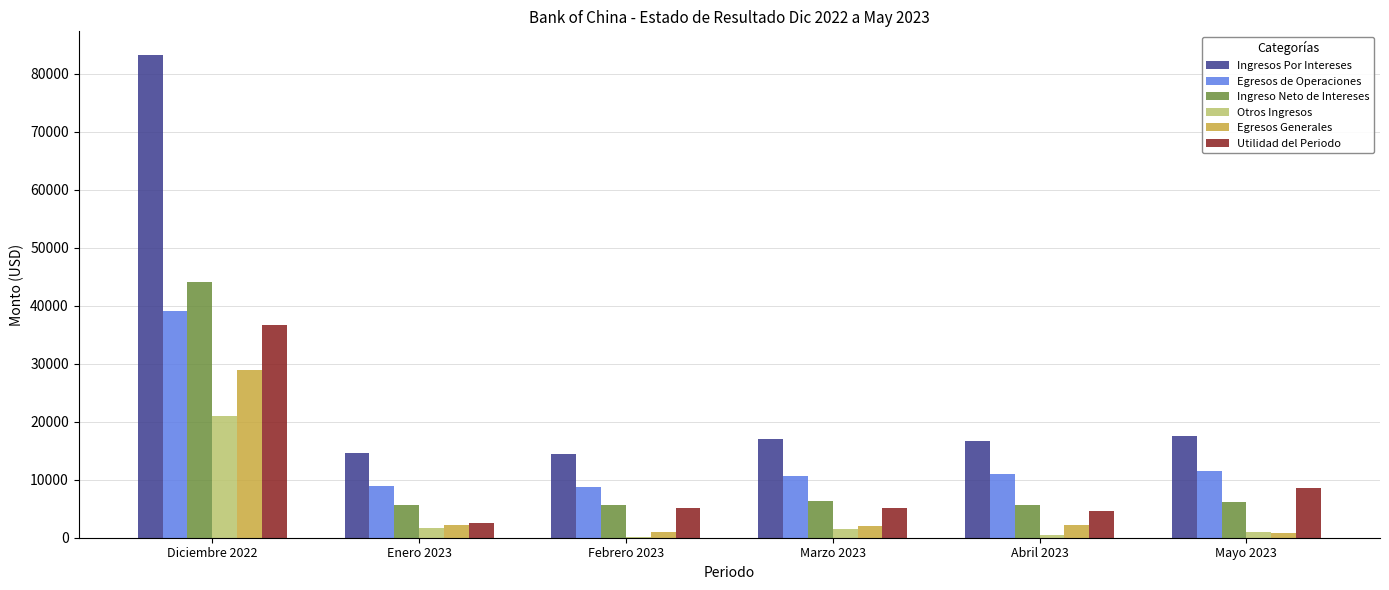

How many data points does each series have?

6